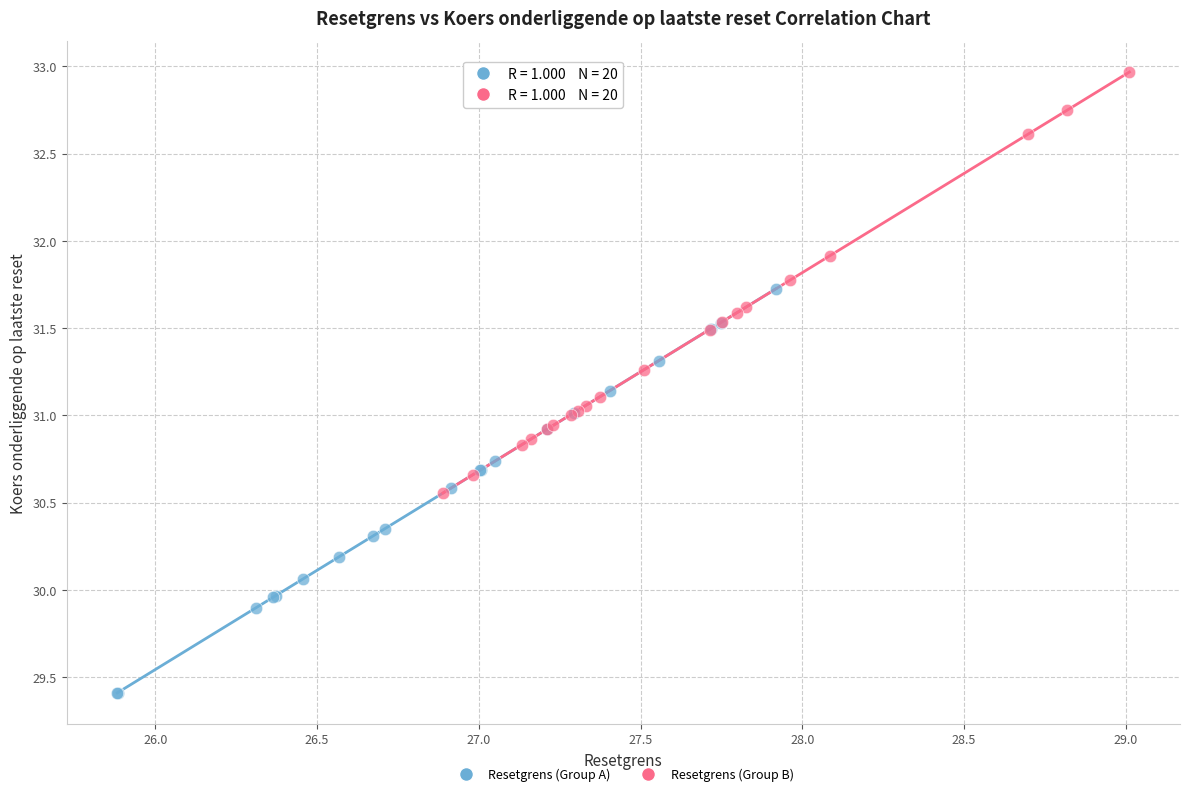

Which series reaches the minimum Y coordinate?

Resetgrens (Group A)